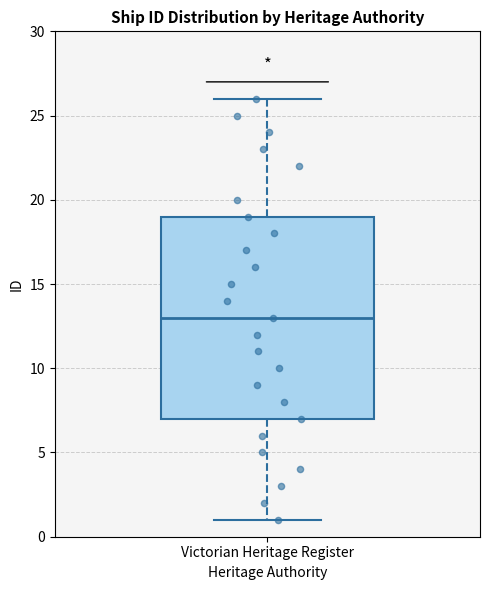

Read this box plot against the y-axis: the position of the median line, the range covered by the box, and the ends of both whiskers. The values are not printed on the chart, so give them approximately, as read against the axis.

median 13, box 7 to 19, whiskers 1 to 26